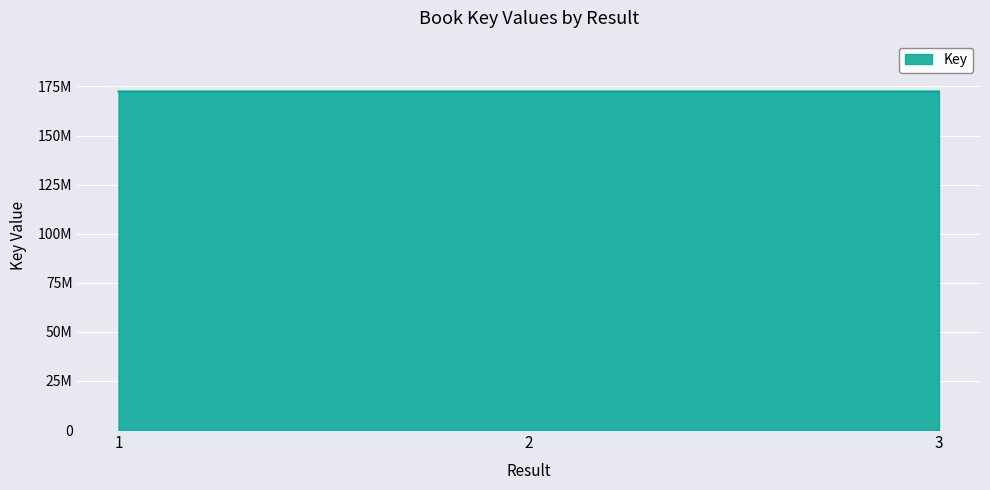

Where does the data first go above 172464327?

1